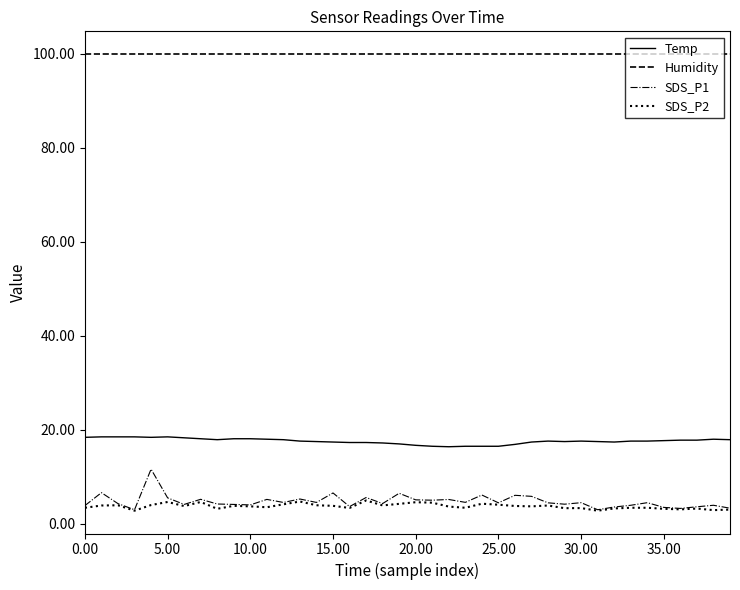

What is the average value of the Temp series?

17.6